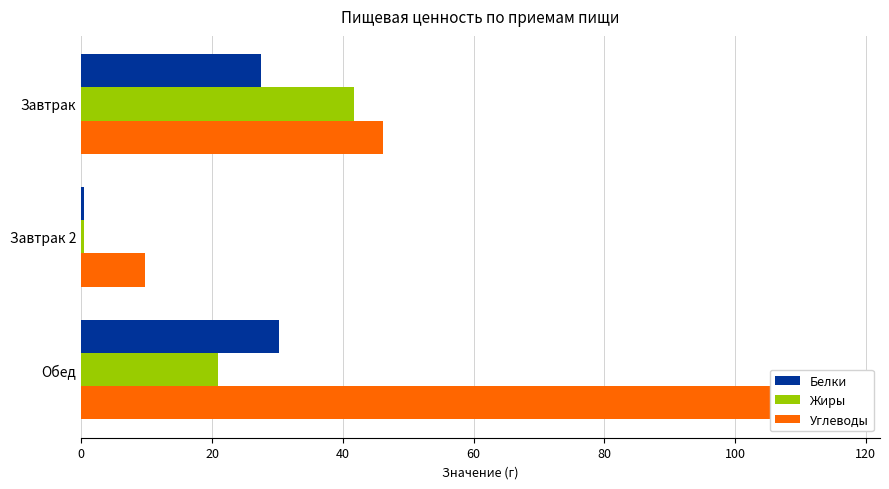

What is the approximate value of Углеводы at 40?

116.4